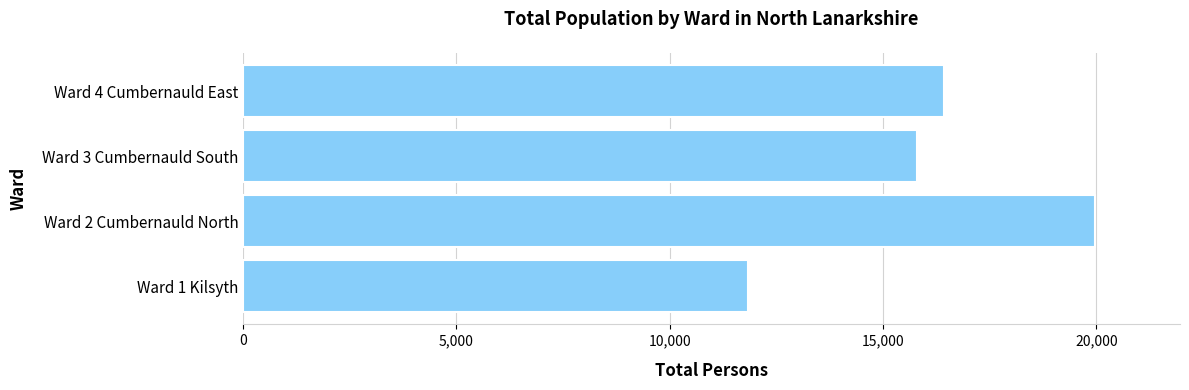

What is the ratio of the value at Ward 4 Cumbernauld East to the value at Ward 3 Cumbernauld South?

1.0